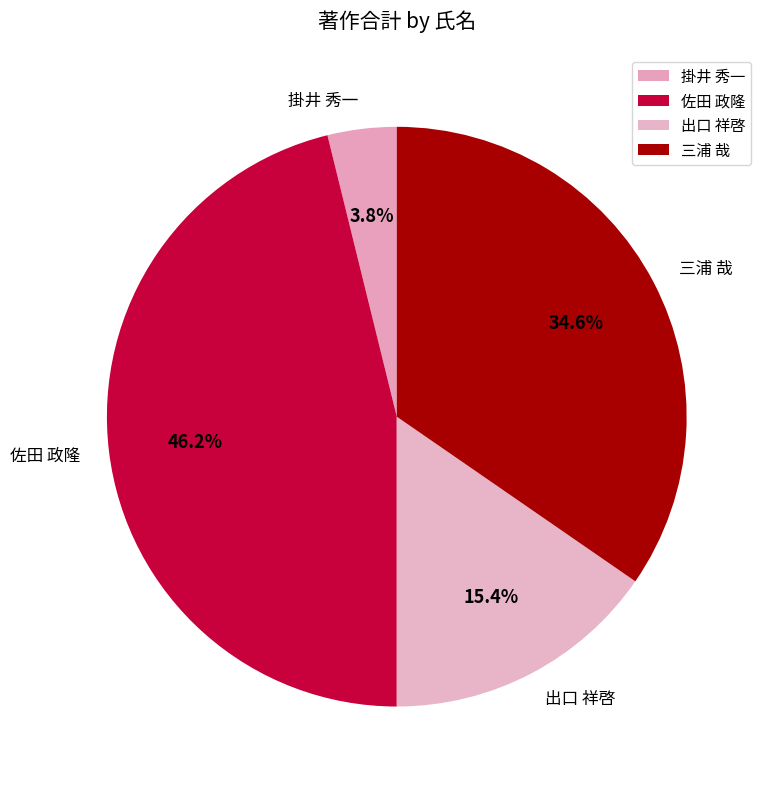

Count the number of slices in the pie.

4